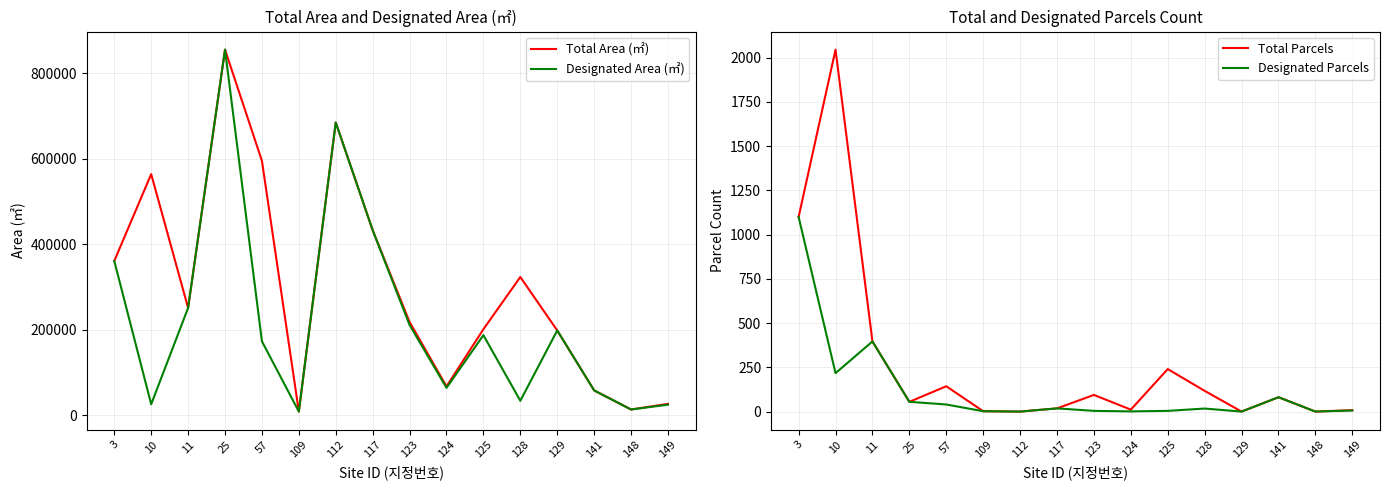

Where is the first local maximum for Total Area (㎡)?

10